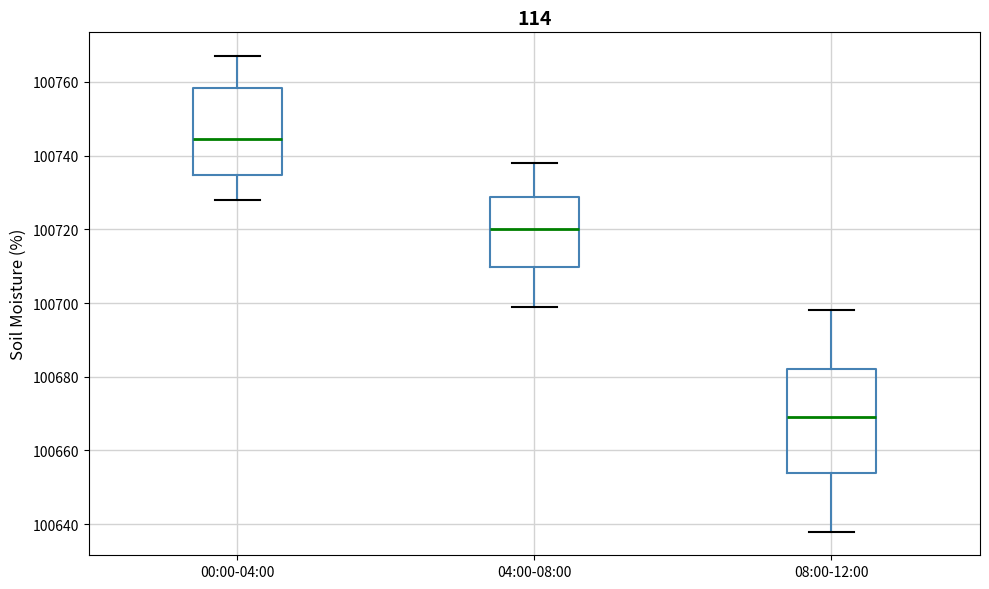

Where does the lower whisker of the box for 00:00-04:00 end on the y-axis? The values are not printed on the chart, so give them approximately, as read against the axis.

100728